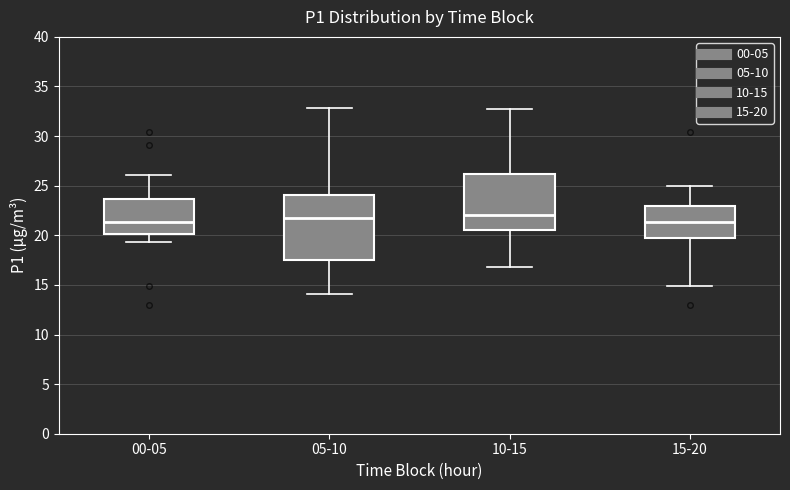

Where is the upper edge of the box for 15-20 on the y-axis? The values are not printed on the chart, so give them approximately, as read against the axis.

23.0